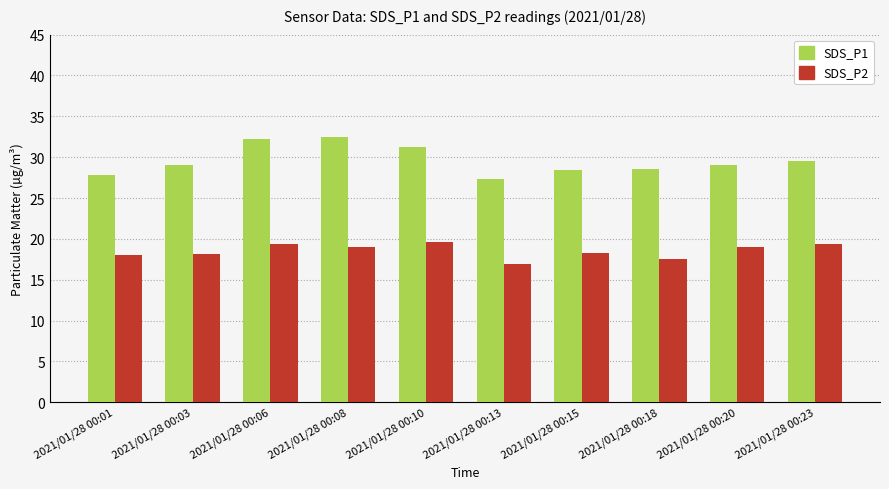

Is the value of SDS_P1 at 2021/01/28 00:10 greater than the value of SDS_P2 at 2021/01/28 00:06?

Yes